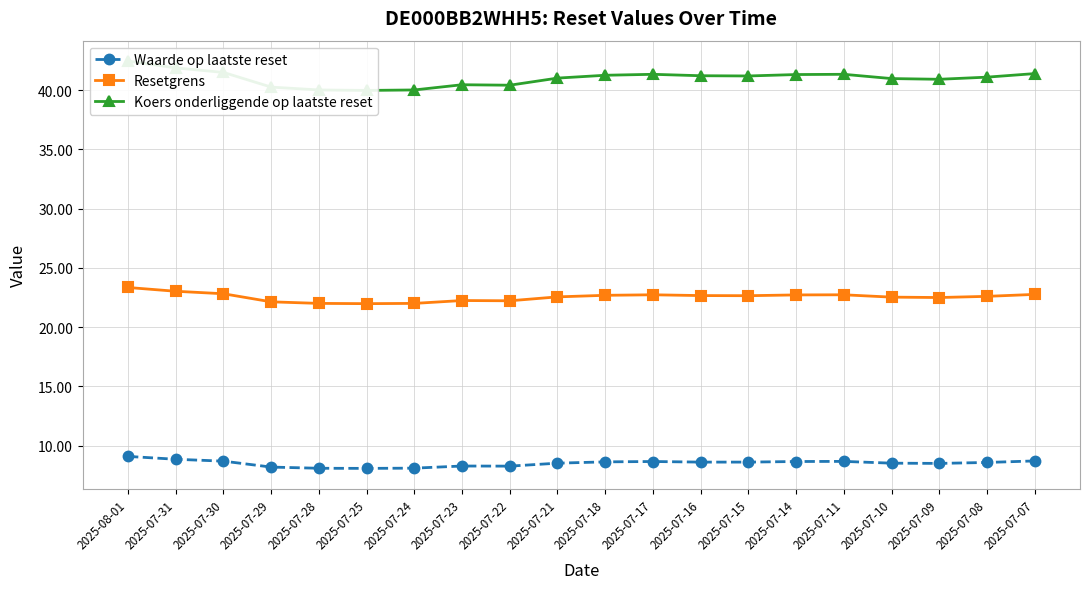

What is the highest value of the Waarde op laatste reset series?

9.1